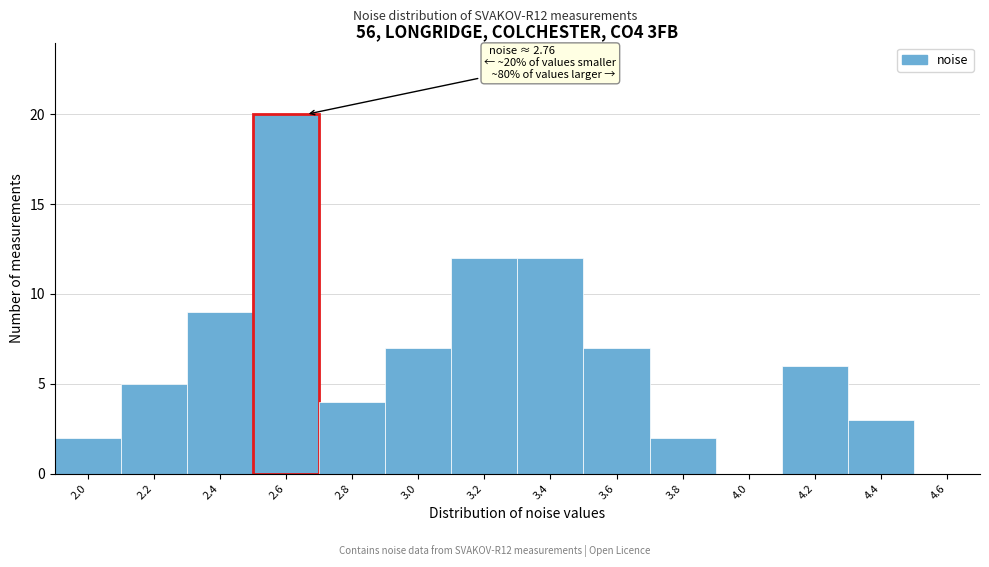

Reading left to right, extract all data points from this chart.

2.0=2	2.2=5	2.4=9	2.6=20	2.8=4	3.0=7	3.2=12	3.4=12	3.6=7	3.8=2	4.0=0	4.2=6	4.4=3	4.6=0